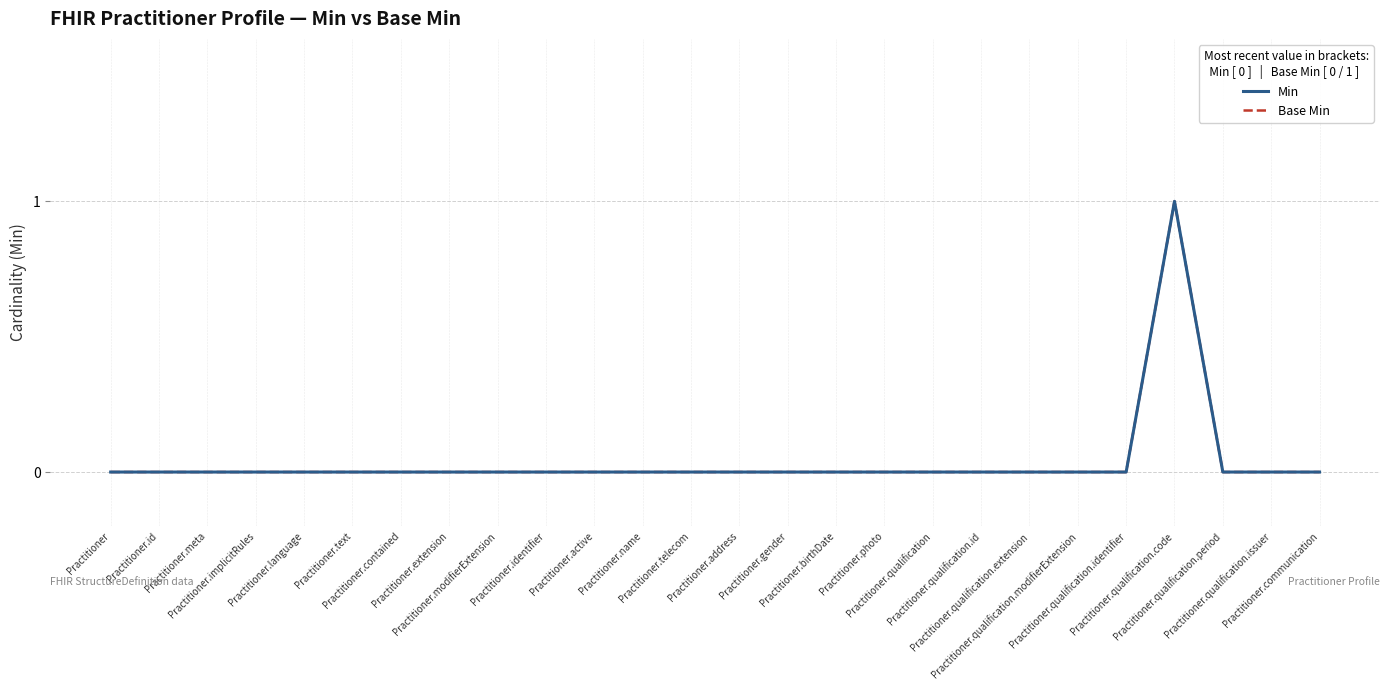

Does the chart display data point markers on the line(s)?

No